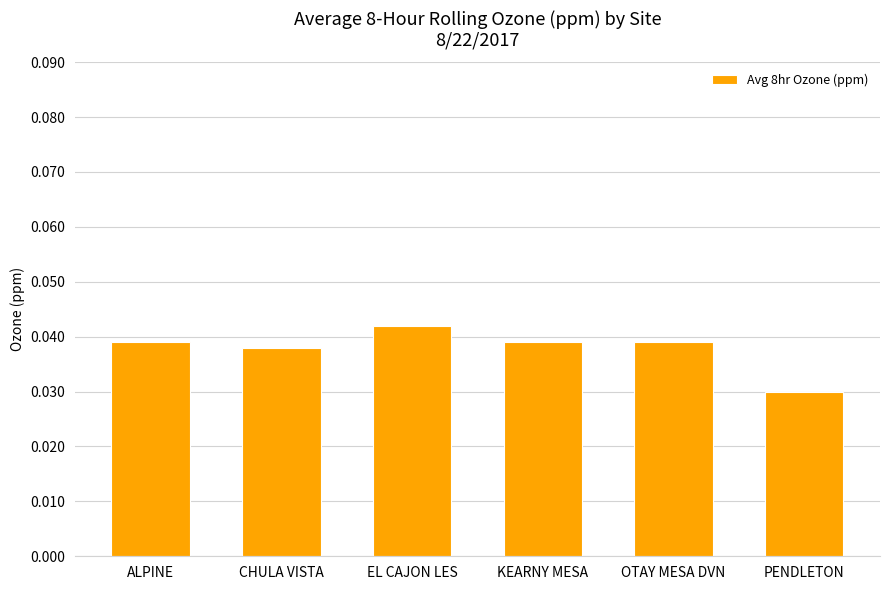

At which category does the chart reach its peak across all series?

EL CAJON LES